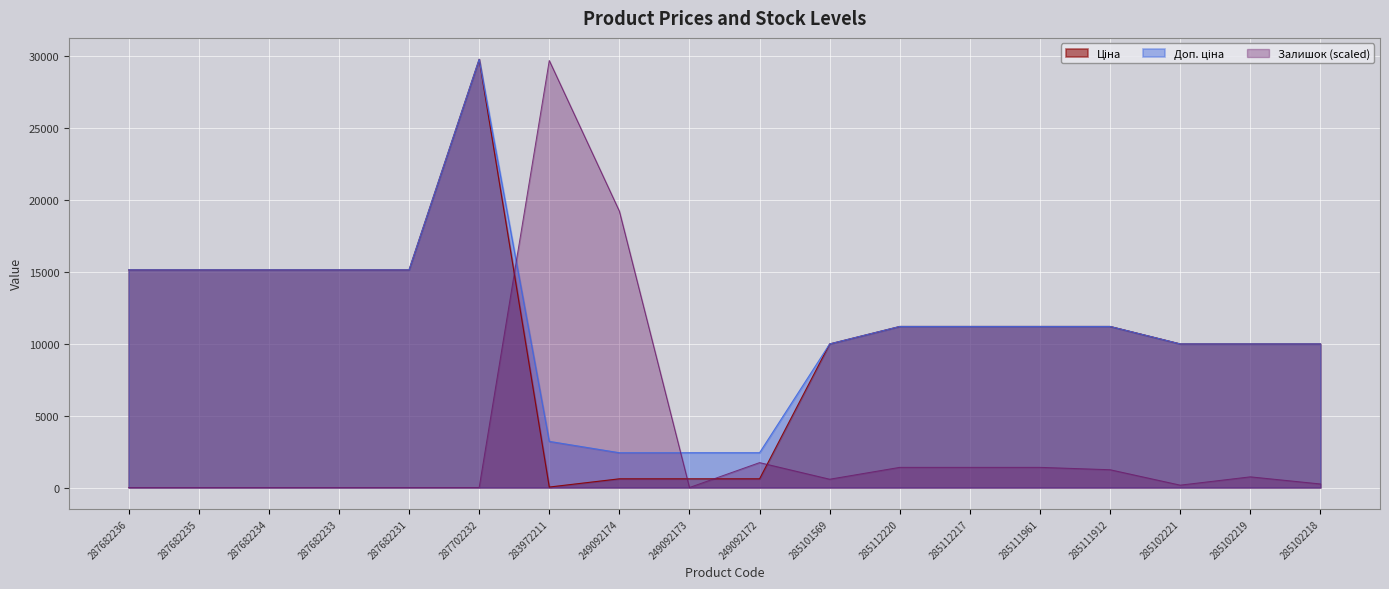

Where is the first local maximum for Залишок?

283972211